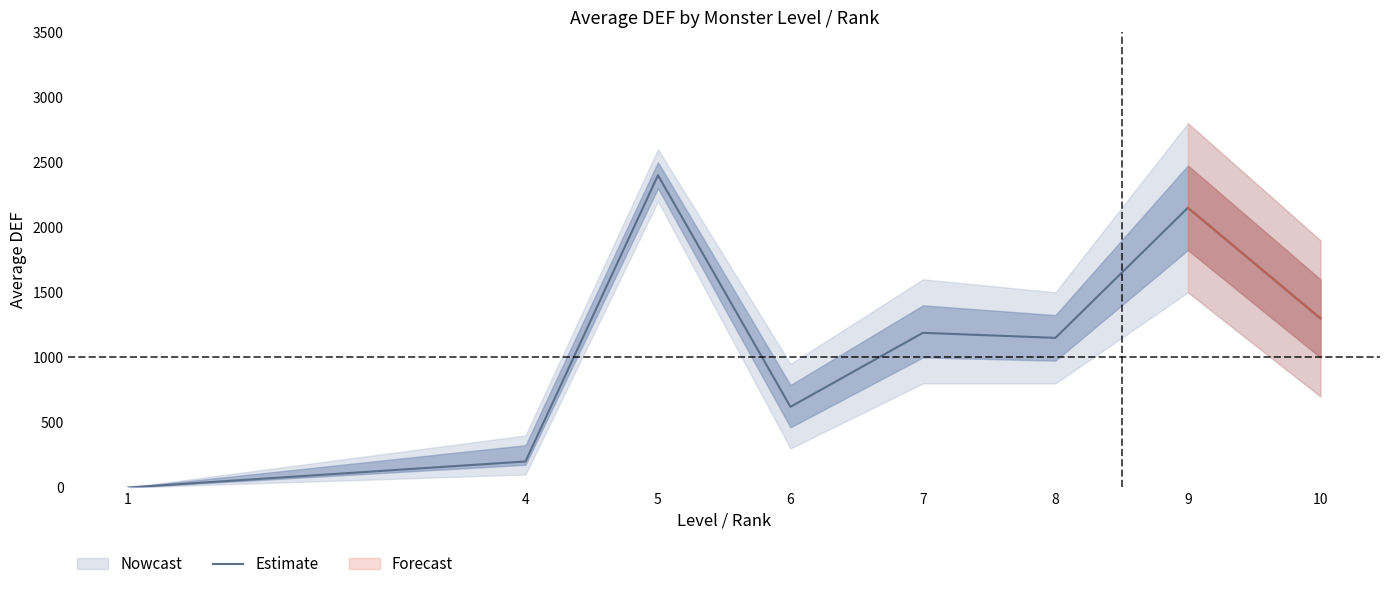

Where is the first local maximum?

5